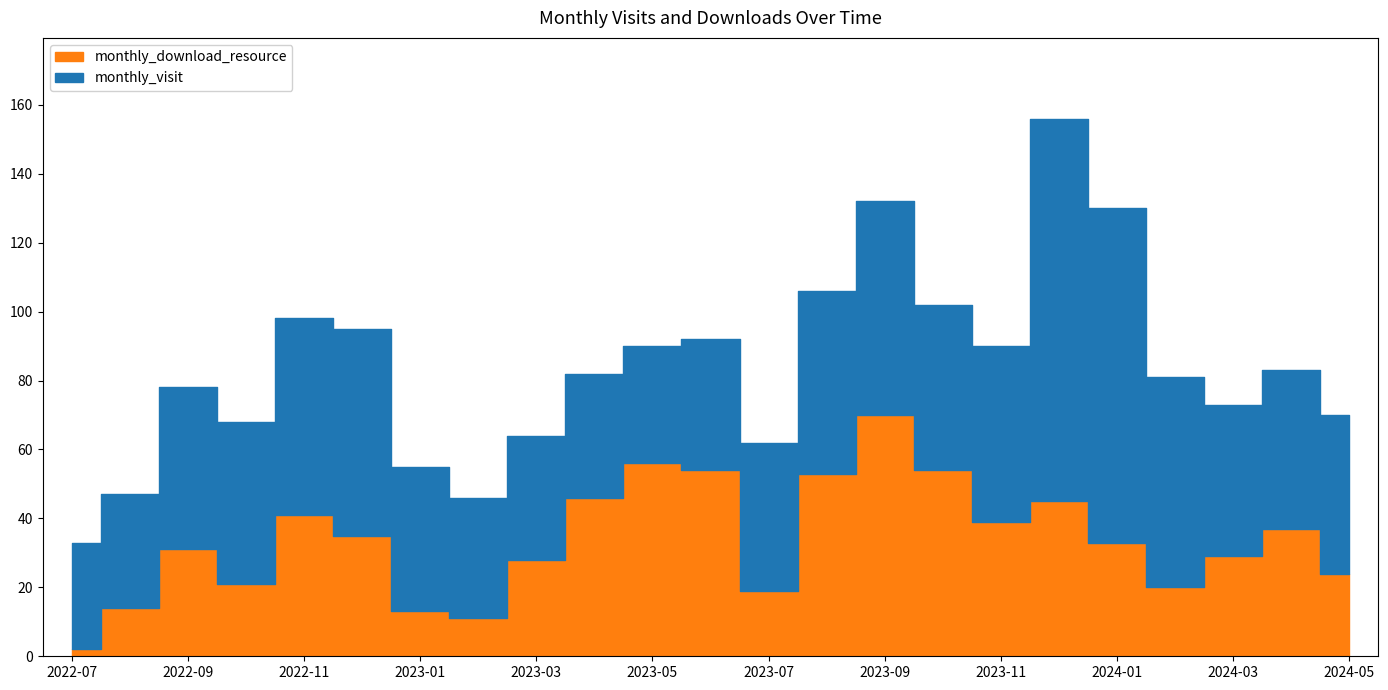

Rank the categories by value from lowest to highest.

2022-07, 2023-02, 2023-01, 2022-08, 2023-07, 2024-02, 2022-10, 2024-05, 2023-03, 2024-03, 2022-09, 2024-01, 2022-12, 2024-04, 2023-11, 2022-11, 2023-12, 2023-04, 2023-08, 2023-06, 2023-10, 2023-05, 2023-09